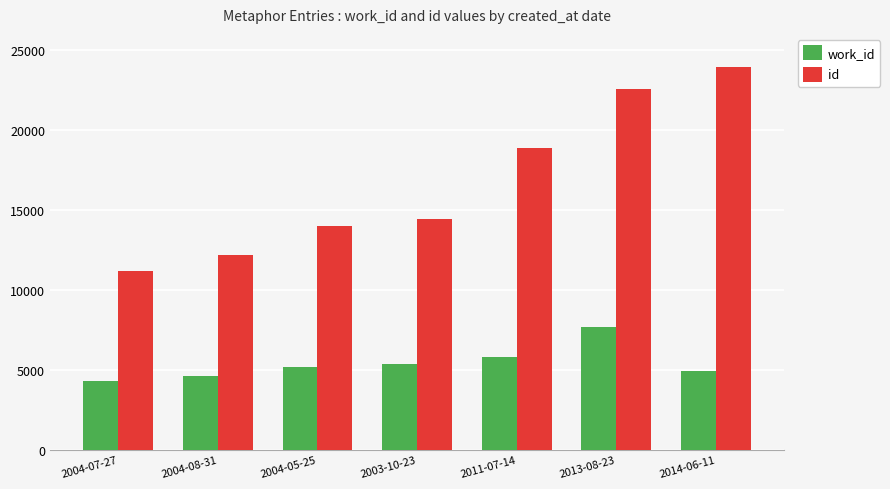

Which series has the widest spread of values?

id